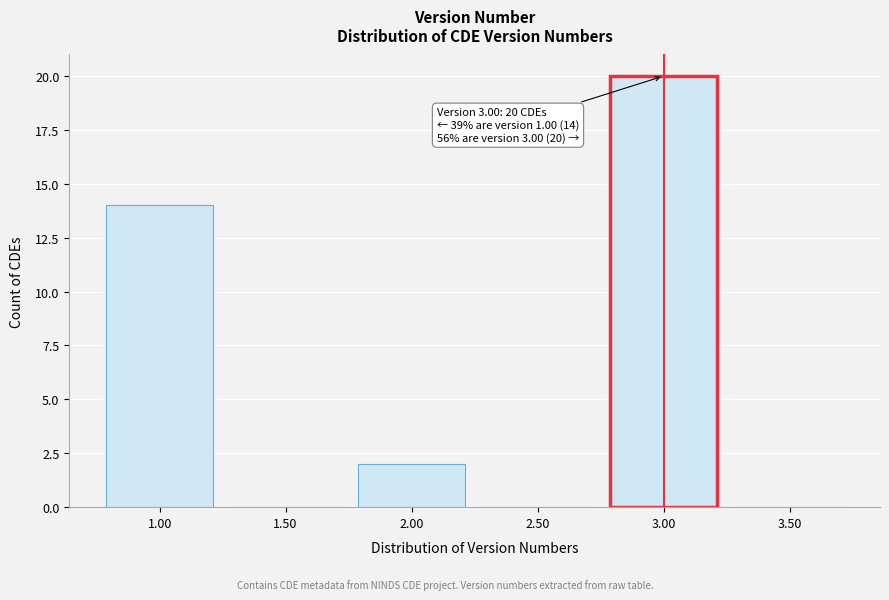

Which range on the x-axis has the tallest bar?

2.75 to 3.25